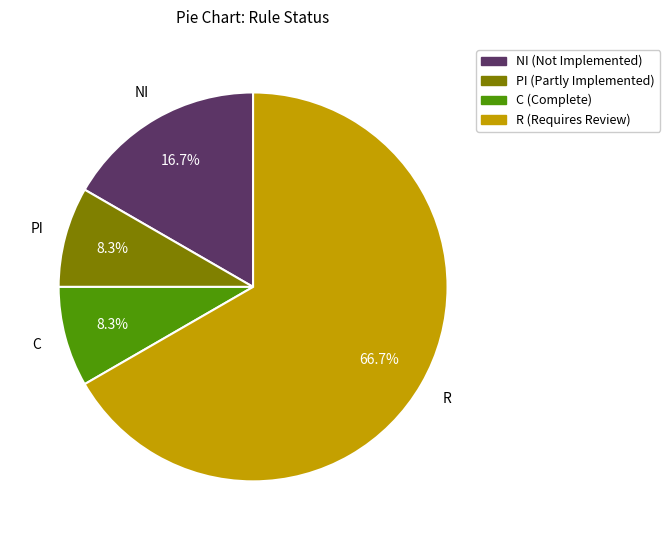

Does any single category account for the majority?

Yes